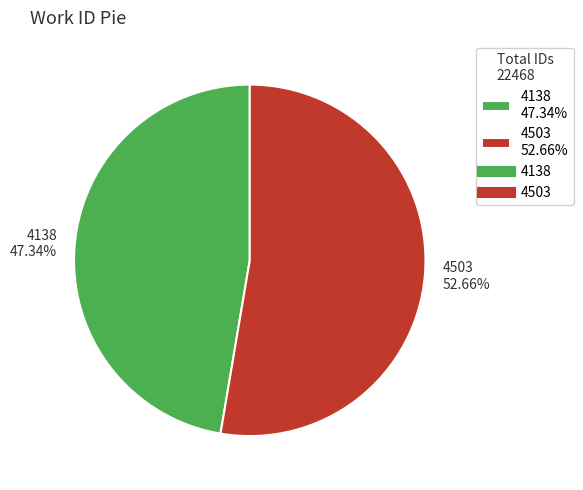

Count the number of slices in the pie.

2